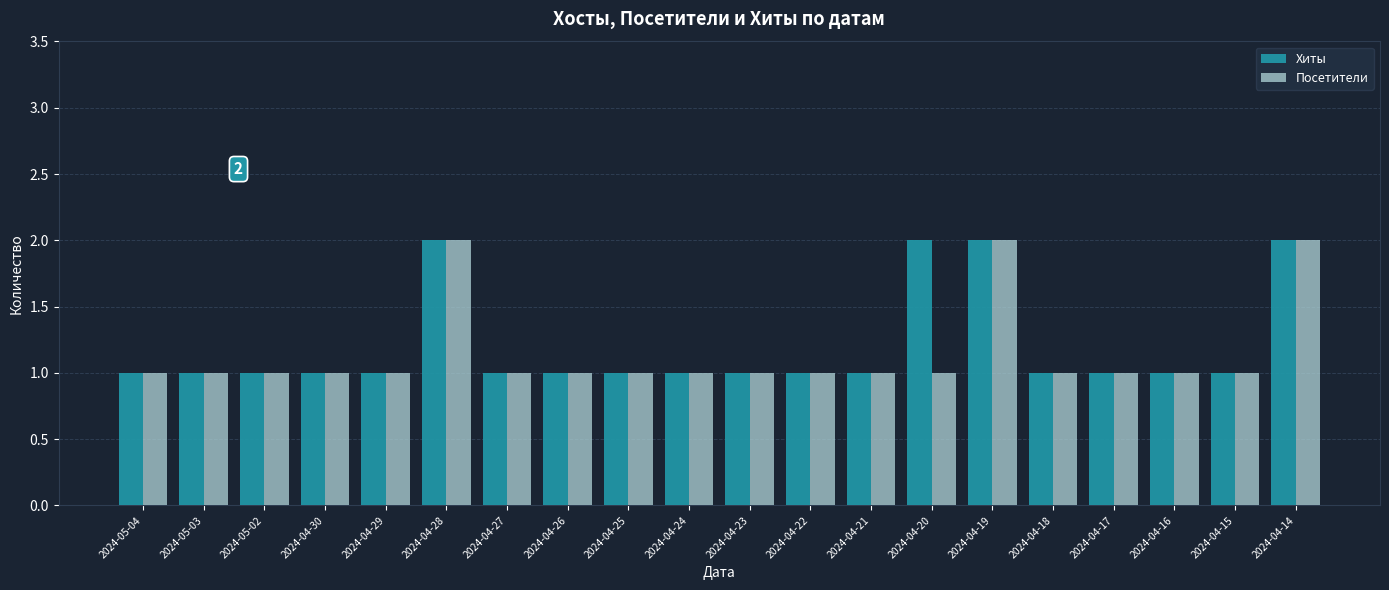

The Посетители series shows 1 at 2024-04-20. True or false?

True